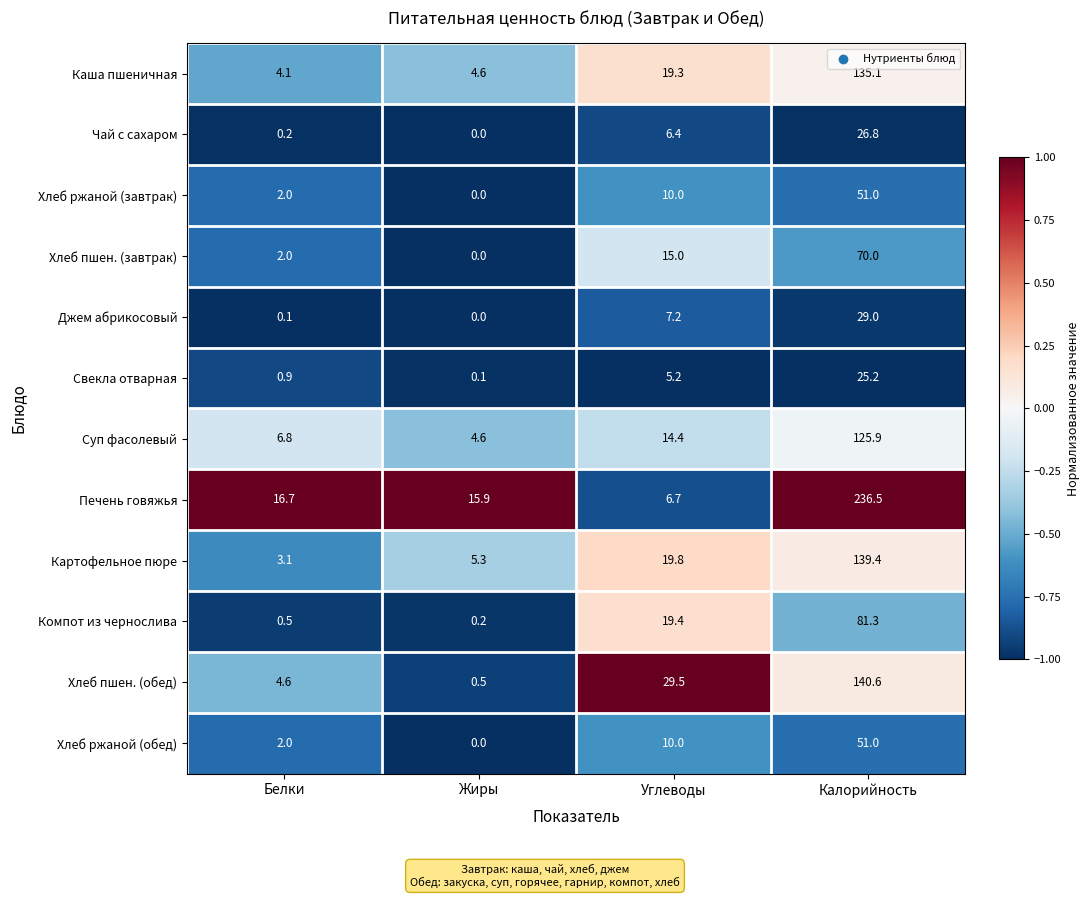

What is the average value of the Каша пшеничная series?

40.8